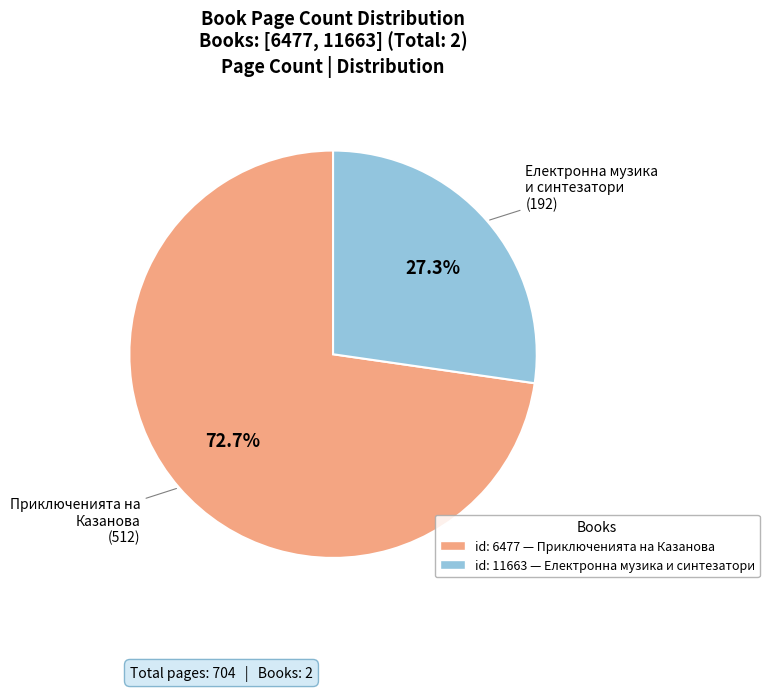

Does any single category account for the majority?

Yes